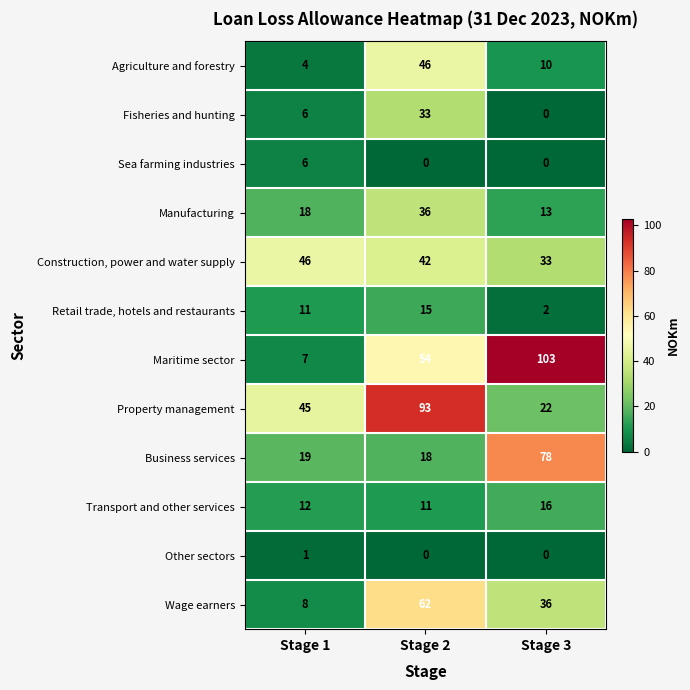

What is the greatest value displayed?

103